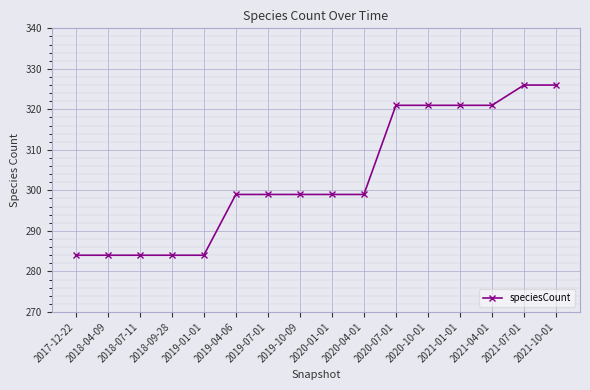

Is it true that the value at 2019-01-01 is 108?

False